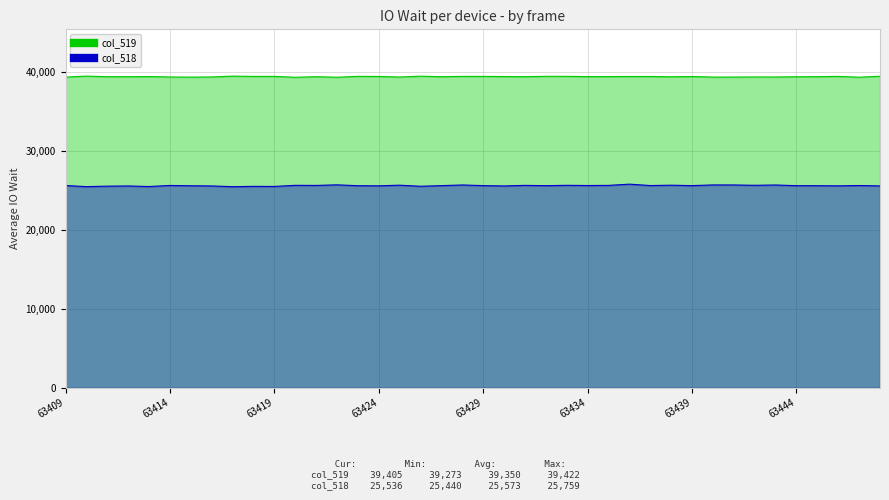

The value of col_519 at 63439 is 12747. True or false?

False